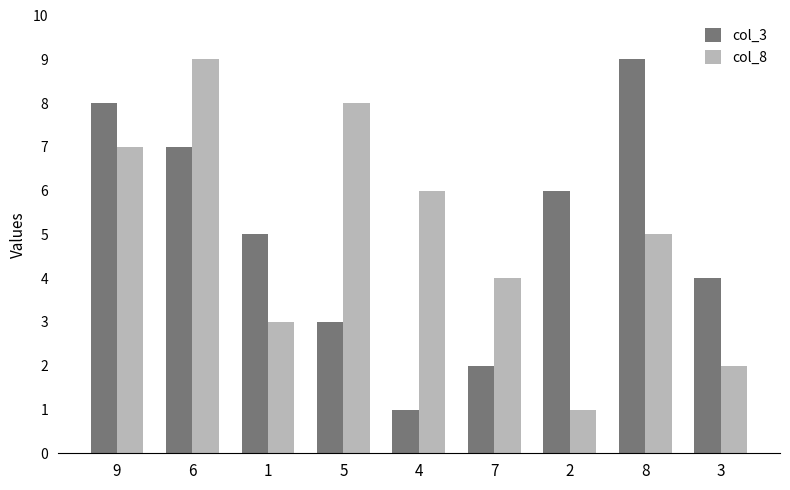

At which label does col_8 first exceed 5?

9